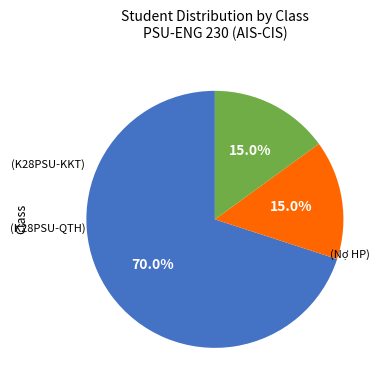

Count the number of slices in the pie.

3